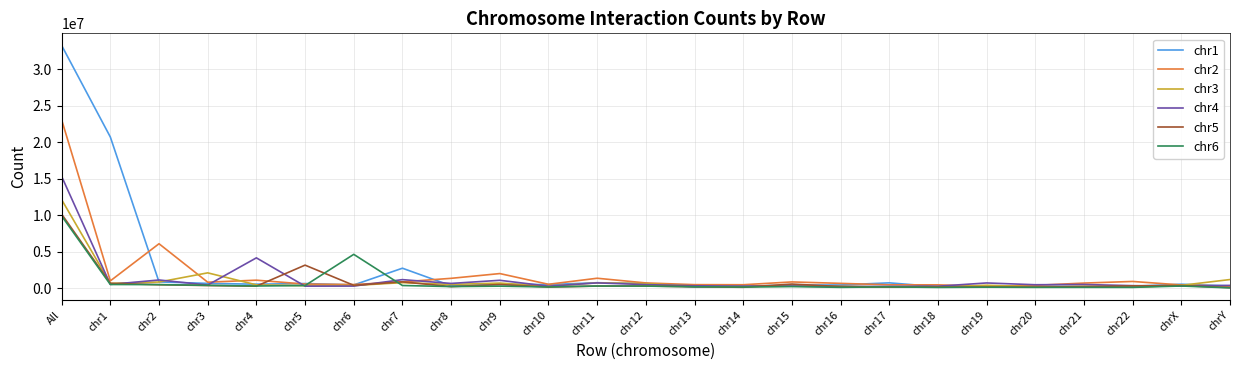

At which category is the sum across all series the highest?

All